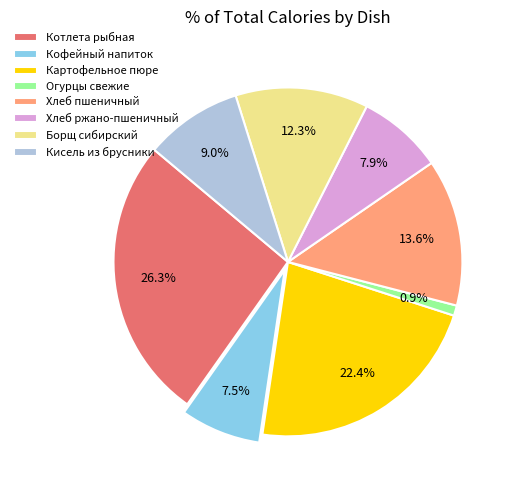

To the nearest percent, what portion does Борщ сибирский represent?

12%